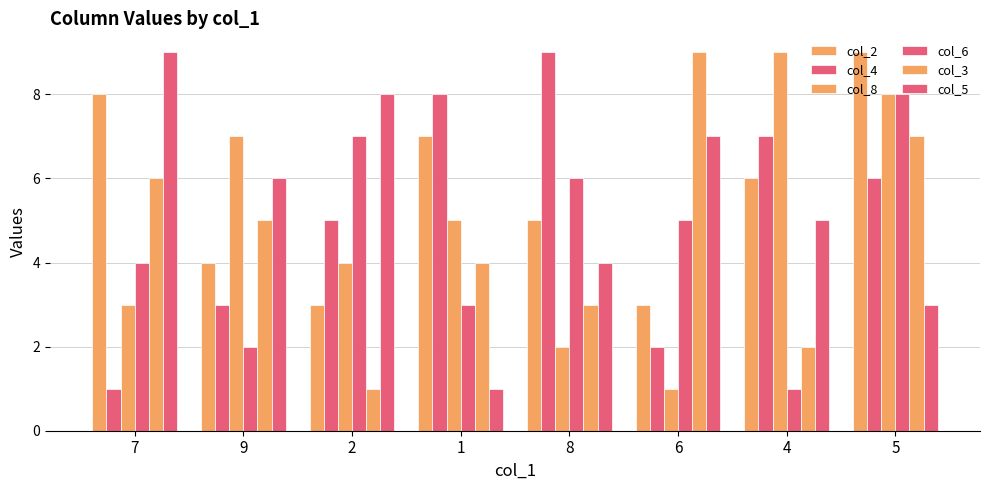

Which series has the largest total across all categories?

col_2